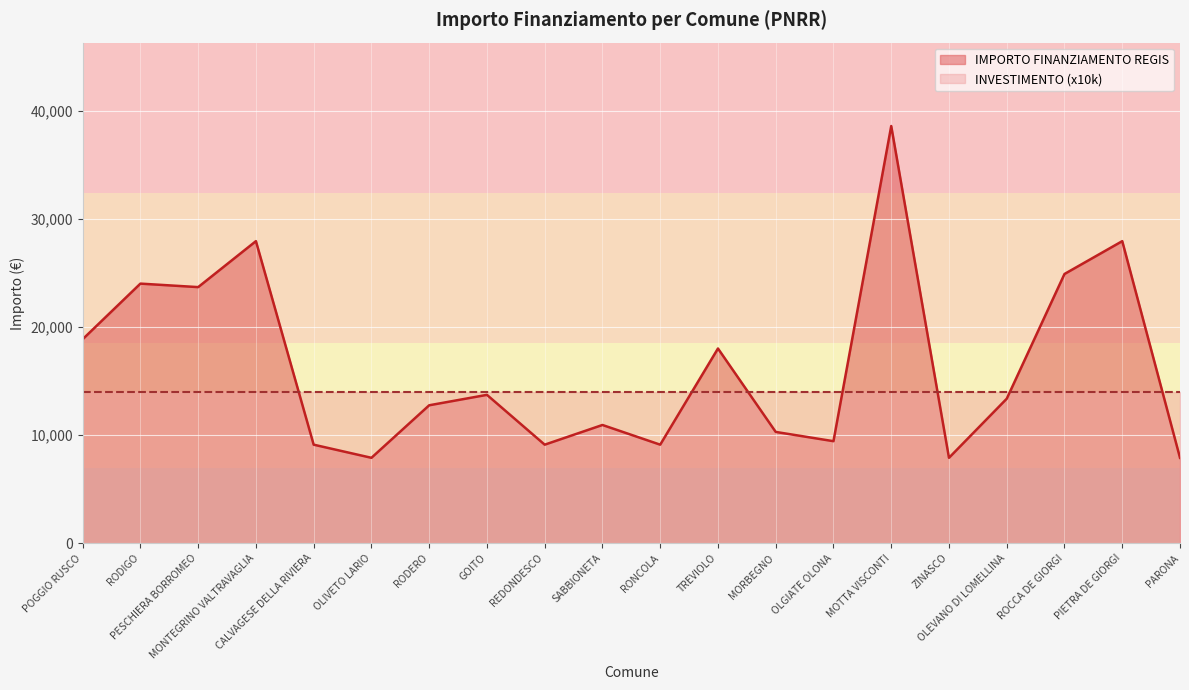

What is the difference between the values at CALVAGESE DELLA RIVIERA and MOTTA VISCONTI?

29460